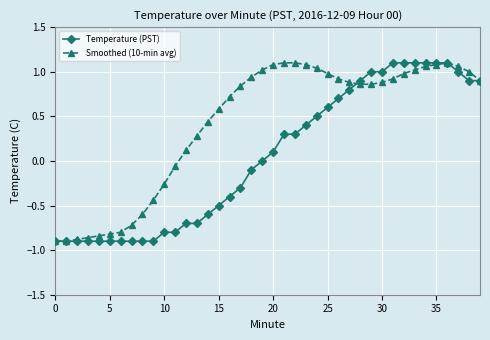

Rank the series by their average value, from highest to lowest.

Smoothed (10-min avg), Temperature (PST)